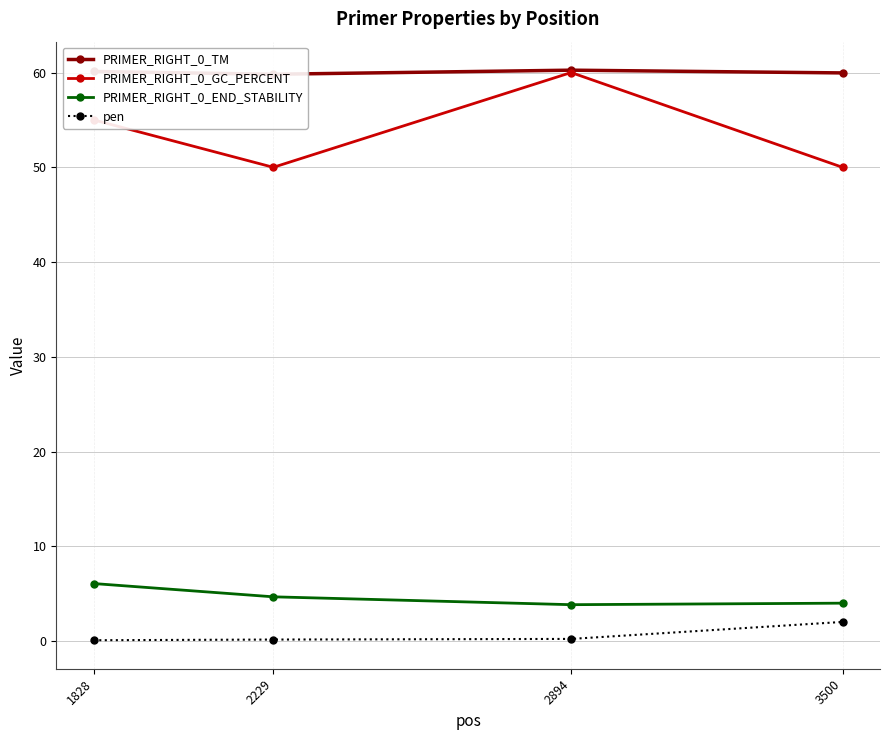

Which series has the largest total across all categories?

PRIMER_RIGHT_0_TM